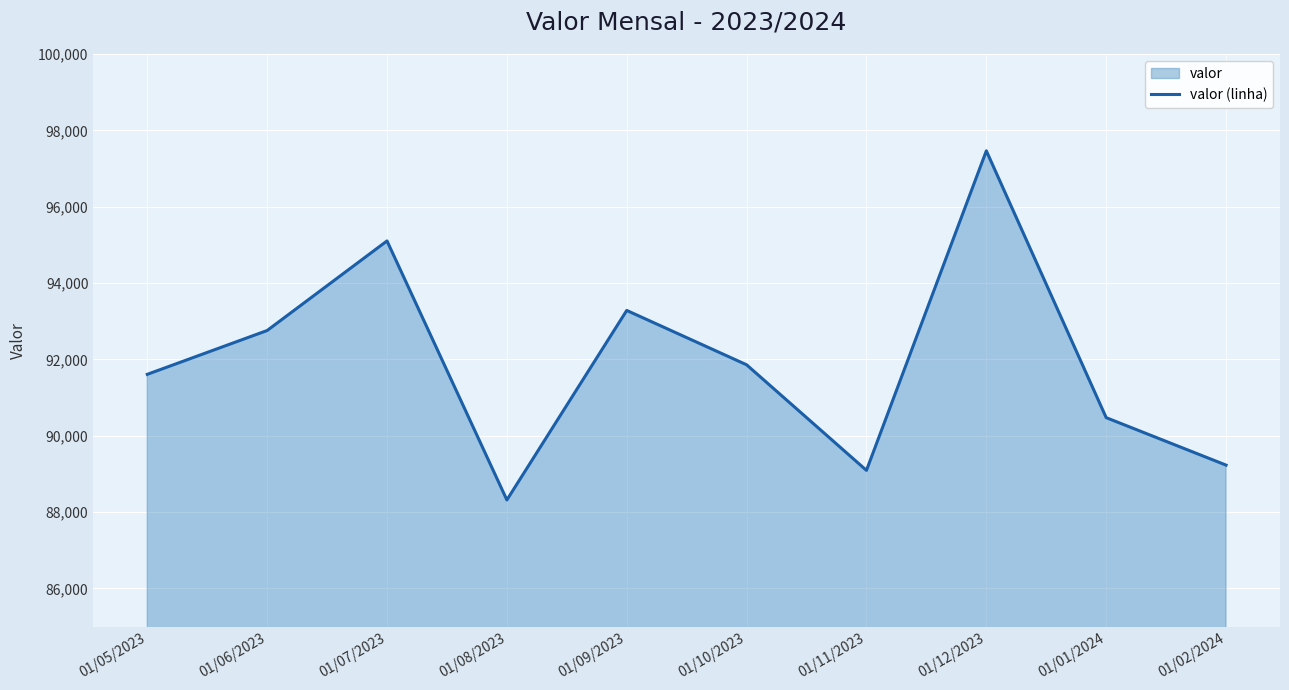

How many lines are shown in the chart?

1